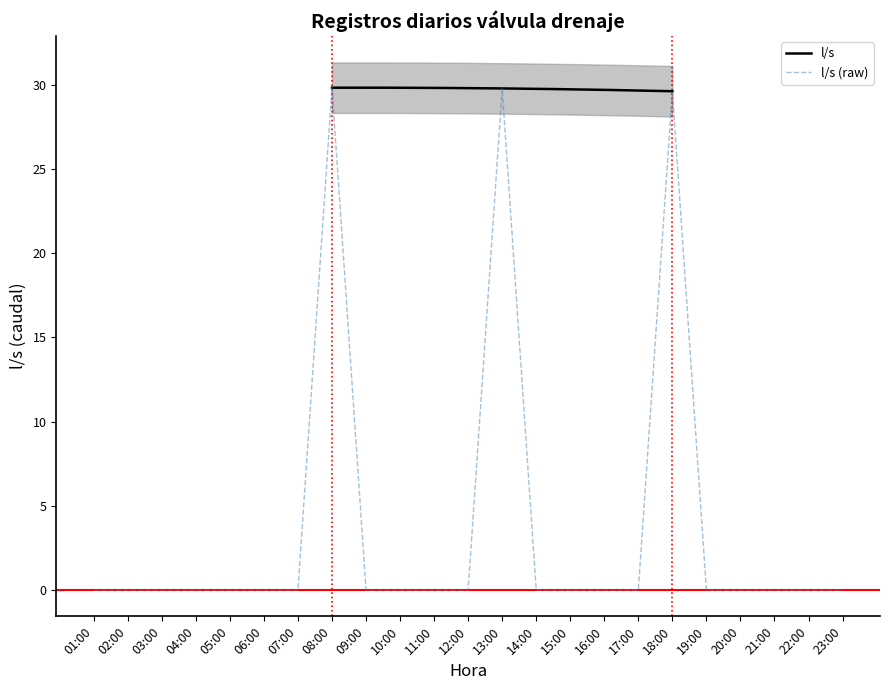

True or false: the data has more than 0 interior local peaks.

True